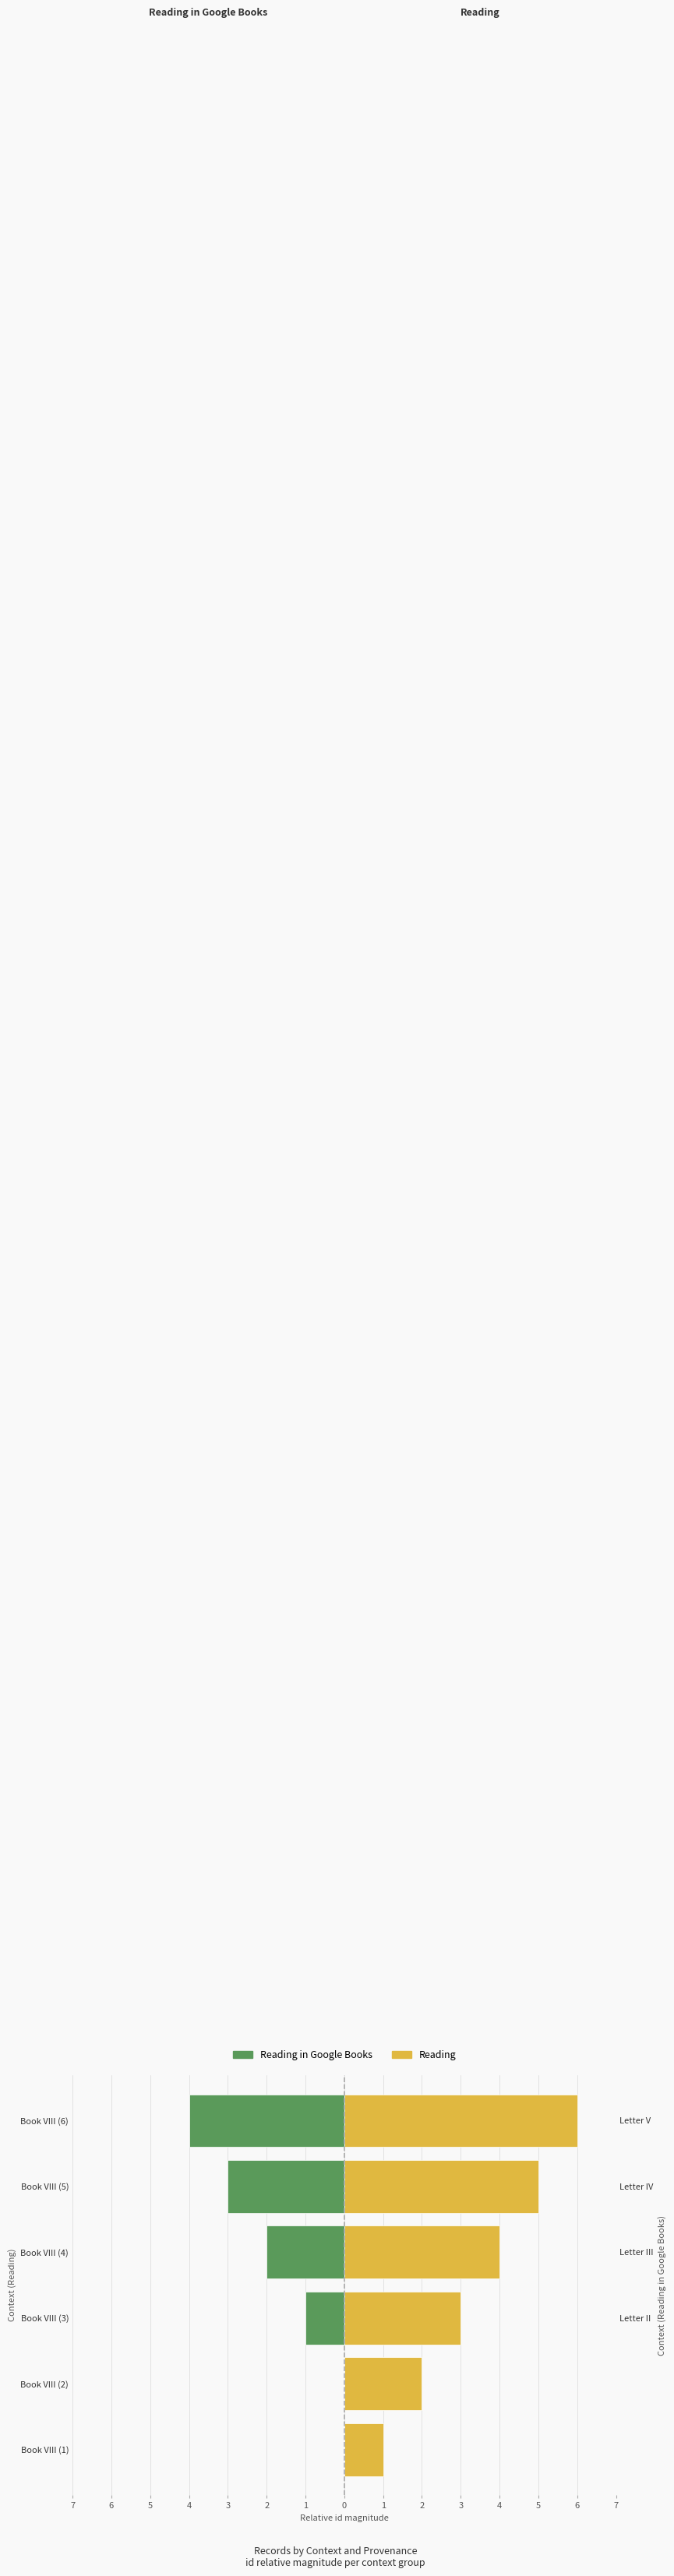

Which series has the largest total across all categories?

Reading